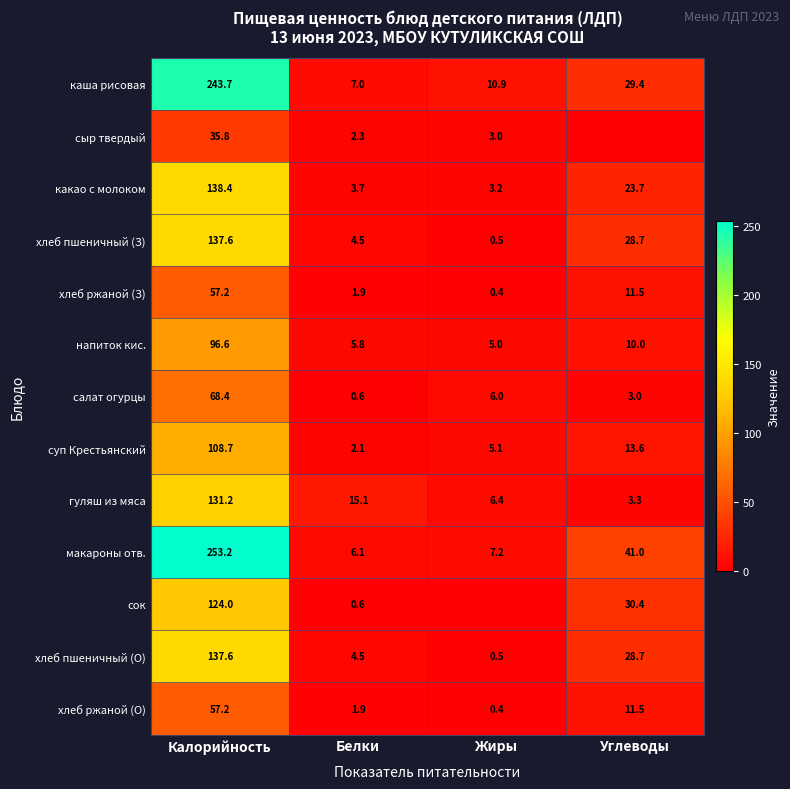

What is the total value across all series at Белки?

56.1